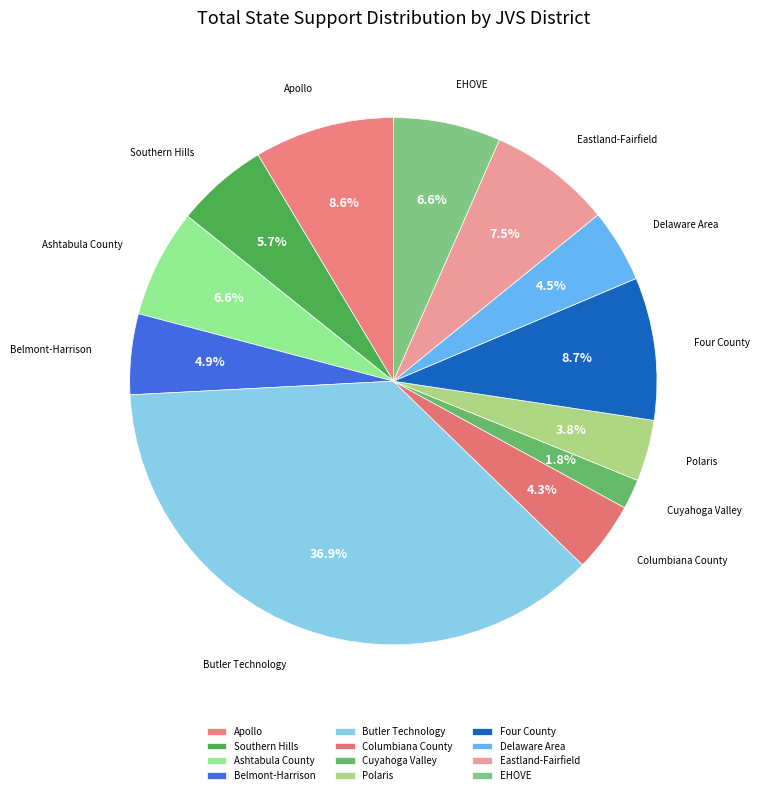

What portion of the pie excludes Polaris?

96.2%